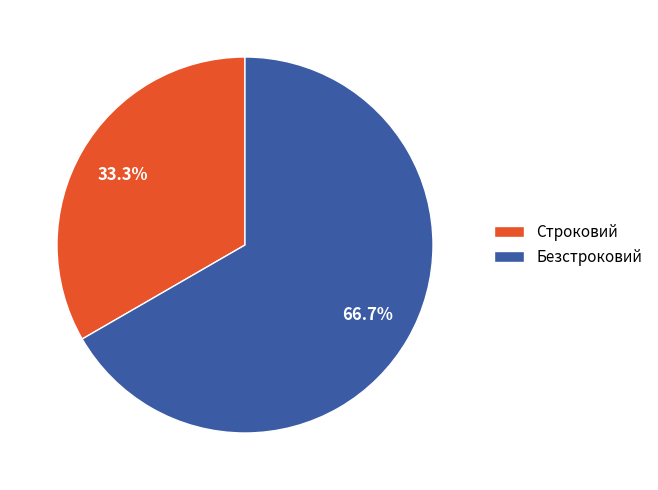

Which slice is the largest?

Безстроковий